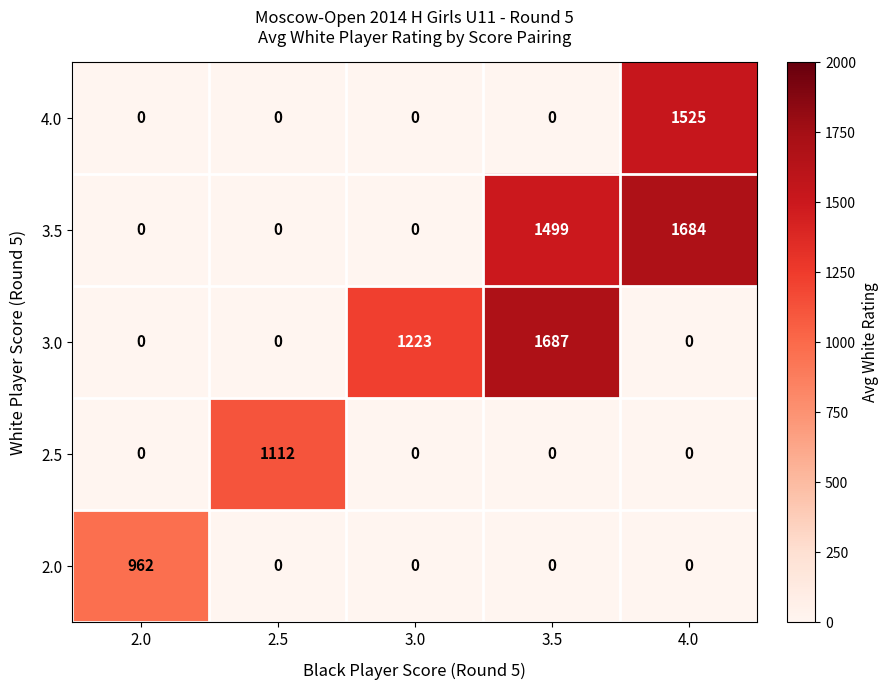

How many 3.0 values are between 0 and 1223?

4